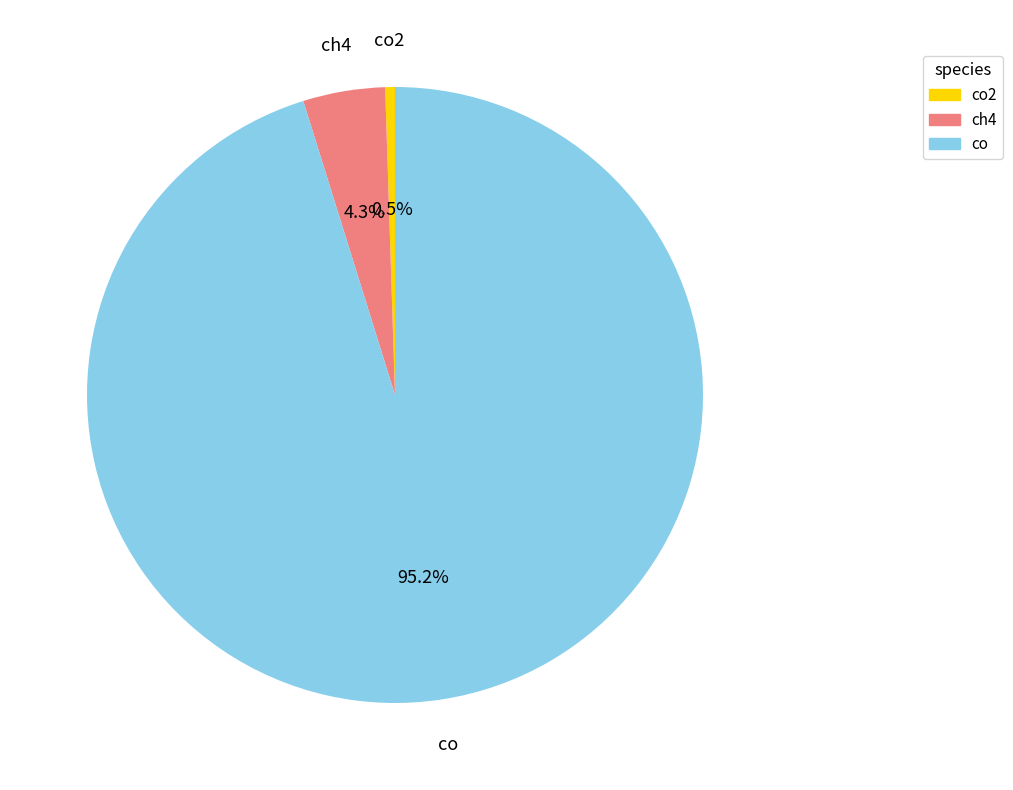

Does any single category account for the majority?

Yes